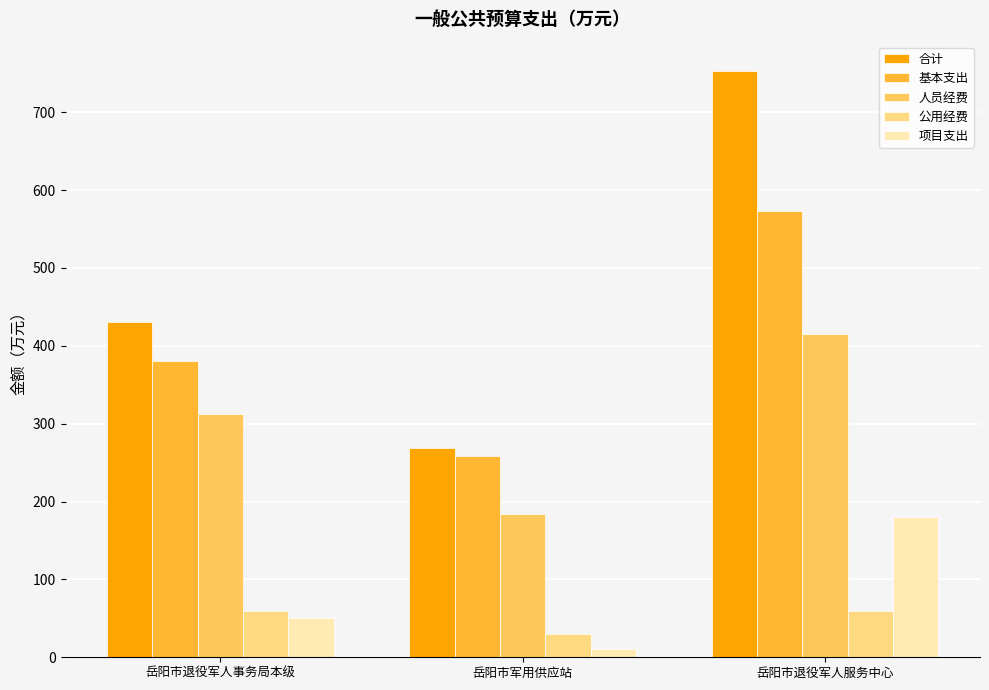

What is the total value across all series at 岳阳市退役军人事务局本级?

1231.4